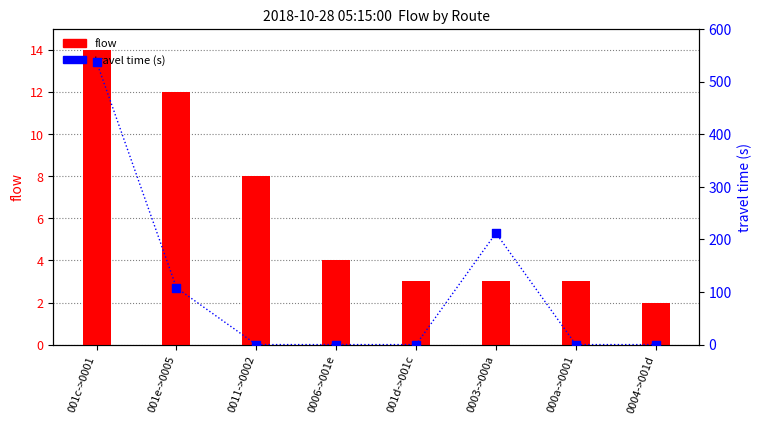

Which series has the largest Y range (max minus min)?

travel_time (s)